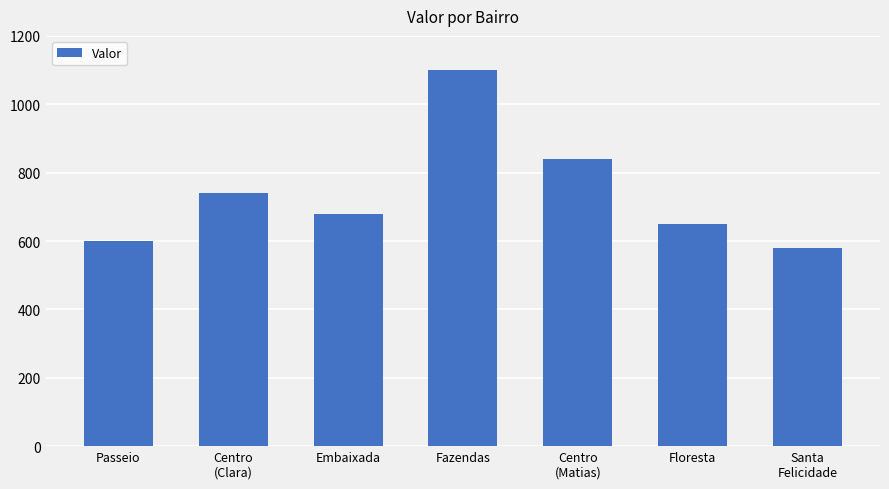

What is the label of the 7th bar from the right?

Passeio